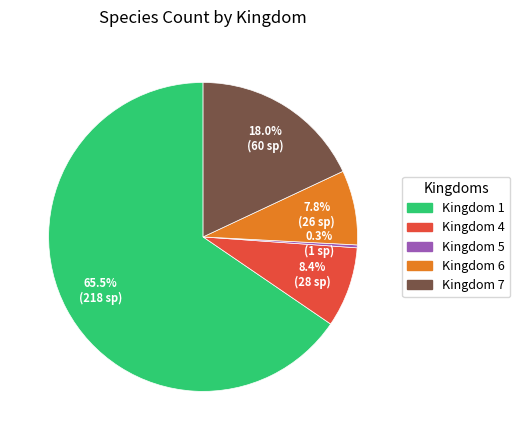

How many slices are in this pie chart?

5